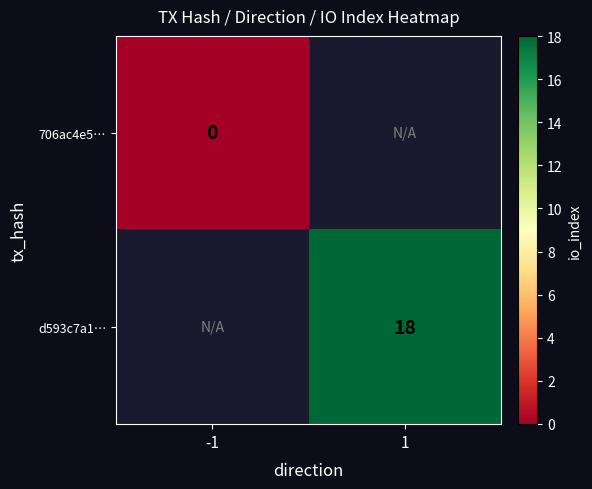

The d593c7a1… series shows 18 at 1. True or false?

True